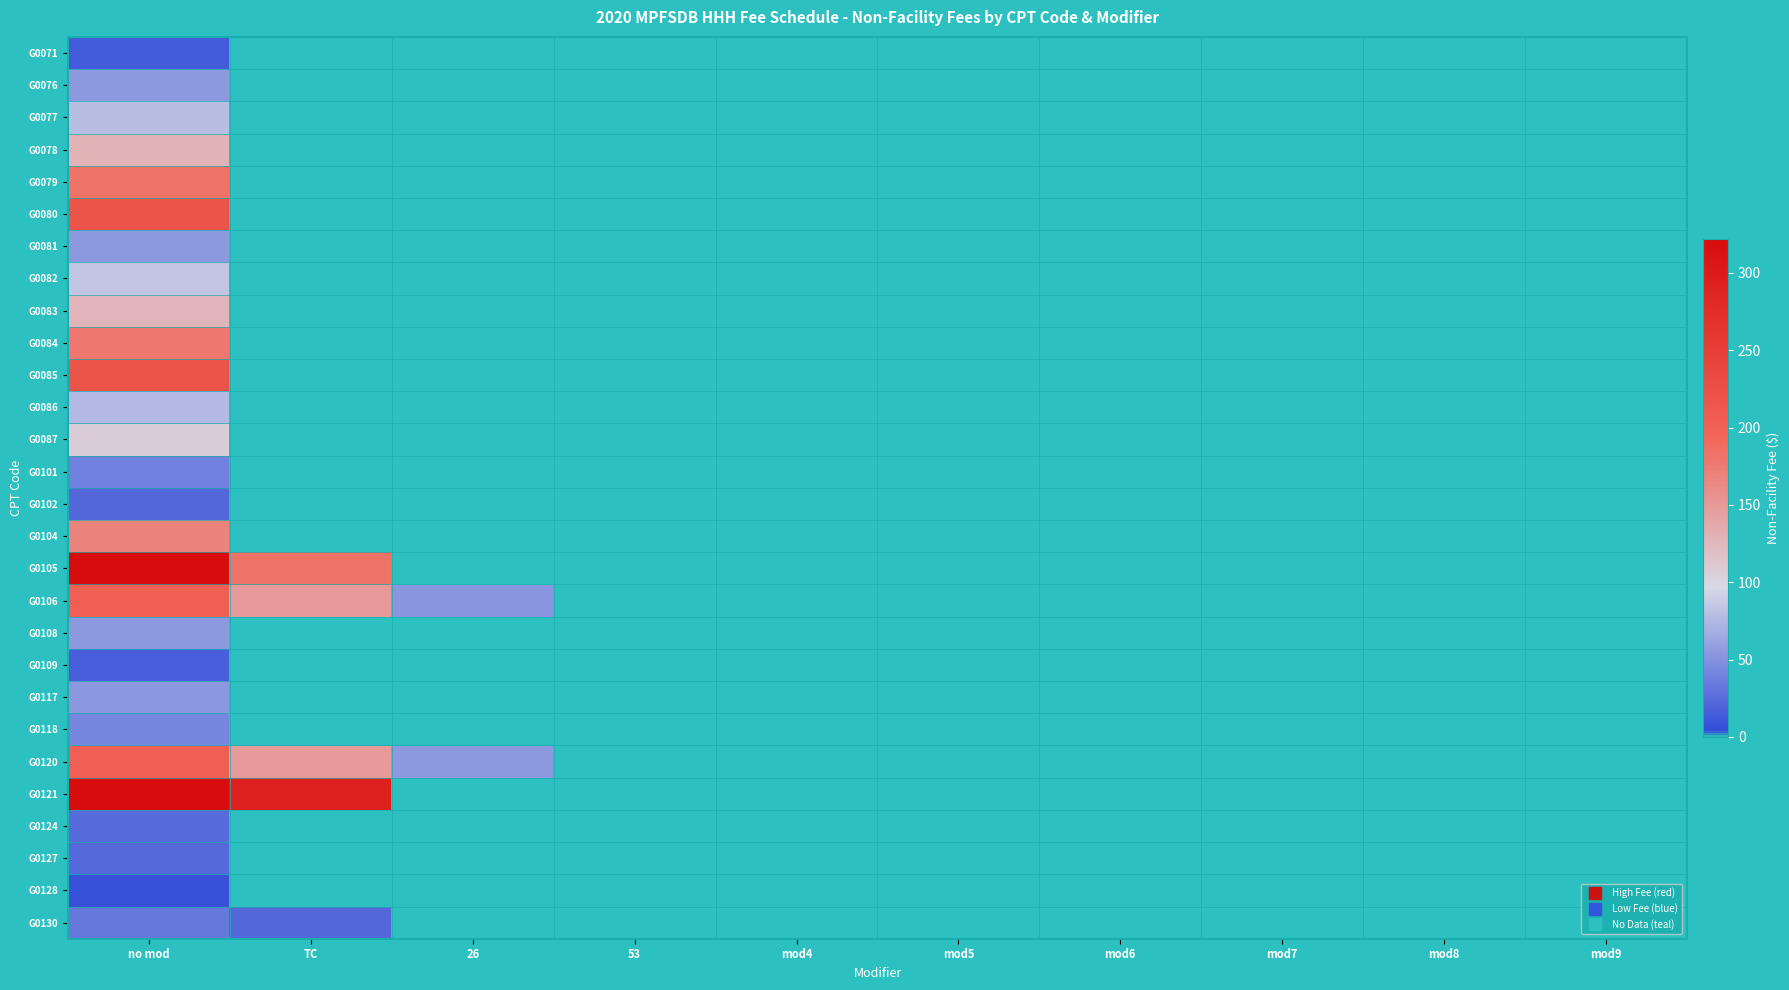

Reading left to right, transcribe all the data shown in this chart.

G0071: no mod=13.7	TC=0.0	26=0.0	53=0.0	mod4=0.0	mod5=0.0	mod6=0.0	mod7=0.0	mod8=0.0	mod9=0.0
G0076: no mod=55.0	TC=0.0	26=0.0	53=0.0	mod4=0.0	mod5=0.0	mod6=0.0	mod7=0.0	mod8=0.0	mod9=0.0
G0077: no mod=78.6	TC=0.0	26=0.0	53=0.0	mod4=0.0	mod5=0.0	mod6=0.0	mod7=0.0	mod8=0.0	mod9=0.0
G0078: no mod=129.6	TC=0.0	26=0.0	53=0.0	mod4=0.0	mod5=0.0	mod6=0.0	mod7=0.0	mod8=0.0	mod9=0.0
G0079: no mod=181.4	TC=0.0	26=0.0	53=0.0	mod4=0.0	mod5=0.0	mod6=0.0	mod7=0.0	mod8=0.0	mod9=0.0
G0080: no mod=220.1	TC=0.0	26=0.0	53=0.0	mod4=0.0	mod5=0.0	mod6=0.0	mod7=0.0	mod8=0.0	mod9=0.0
G0081: no mod=55.0	TC=0.0	26=0.0	53=0.0	mod4=0.0	mod5=0.0	mod6=0.0	mod7=0.0	mod8=0.0	mod9=0.0
G0082: no mod=83.7	TC=0.0	26=0.0	53=0.0	mod4=0.0	mod5=0.0	mod6=0.0	mod7=0.0	mod8=0.0	mod9=0.0
G0083: no mod=128.3	TC=0.0	26=0.0	53=0.0	mod4=0.0	mod5=0.0	mod6=0.0	mod7=0.0	mod8=0.0	mod9=0.0
G0084: no mod=178.1	TC=0.0	26=0.0	53=0.0	mod4=0.0	mod5=0.0	mod6=0.0	mod7=0.0	mod8=0.0	mod9=0.0
G0085: no mod=220.1	TC=0.0	26=0.0	53=0.0	mod4=0.0	mod5=0.0	mod6=0.0	mod7=0.0	mod8=0.0	mod9=0.0
G0086: no mod=76.1	TC=0.0	26=0.0	53=0.0	mod4=0.0	mod5=0.0	mod6=0.0	mod7=0.0	mod8=0.0	mod9=0.0
G0087: no mod=106.1	TC=0.0	26=0.0	53=0.0	mod4=0.0	mod5=0.0	mod6=0.0	mod7=0.0	mod8=0.0	mod9=0.0
G0101: no mod=38.6	TC=0.0	26=0.0	53=0.0	mod4=0.0	mod5=0.0	mod6=0.0	mod7=0.0	mod8=0.0	mod9=0.0
G0102: no mod=21.9	TC=0.0	26=0.0	53=0.0	mod4=0.0	mod5=0.0	mod6=0.0	mod7=0.0	mod8=0.0	mod9=0.0
G0104: no mod=168.6	TC=0.0	26=0.0	53=0.0	mod4=0.0	mod5=0.0	mod6=0.0	mod7=0.0	mod8=0.0	mod9=0.0
G0105: no mod=321.6	TC=183.2	26=0.0	53=0.0	mod4=0.0	mod5=0.0	mod6=0.0	mod7=0.0	mod8=0.0	mod9=0.0
G0106: no mod=202.2	TC=149.6	26=52.5	53=0.0	mod4=0.0	mod5=0.0	mod6=0.0	mod7=0.0	mod8=0.0	mod9=0.0
G0108: no mod=55.0	TC=0.0	26=0.0	53=0.0	mod4=0.0	mod5=0.0	mod6=0.0	mod7=0.0	mod8=0.0	mod9=0.0
G0109: no mod=15.3	TC=0.0	26=0.0	53=0.0	mod4=0.0	mod5=0.0	mod6=0.0	mod7=0.0	mod8=0.0	mod9=0.0
G0117: no mod=53.4	TC=0.0	26=0.0	53=0.0	mod4=0.0	mod5=0.0	mod6=0.0	mod7=0.0	mod8=0.0	mod9=0.0
G0118: no mod=41.6	TC=0.0	26=0.0	53=0.0	mod4=0.0	mod5=0.0	mod6=0.0	mod7=0.0	mod8=0.0	mod9=0.0
G0120: no mod=203.8	TC=149.6	26=54.2	53=0.0	mod4=0.0	mod5=0.0	mod6=0.0	mod7=0.0	mod8=0.0	mod9=0.0
G0121: no mod=322.1	TC=291.6	26=0.0	53=0.0	mod4=0.0	mod5=0.0	mod6=0.0	mod7=0.0	mod8=0.0	mod9=0.0
G0124: no mod=25.1	TC=0.0	26=0.0	53=0.0	mod4=0.0	mod5=0.0	mod6=0.0	mod7=0.0	mod8=0.0	mod9=0.0
G0127: no mod=22.9	TC=0.0	26=0.0	53=0.0	mod4=0.0	mod5=0.0	mod6=0.0	mod7=0.0	mod8=0.0	mod9=0.0
G0128: no mod=7.0	TC=0.0	26=0.0	53=0.0	mod4=0.0	mod5=0.0	mod6=0.0	mod7=0.0	mod8=0.0	mod9=0.0
G0130: no mod=33.7	TC=22.4	26=0.0	53=0.0	mod4=0.0	mod5=0.0	mod6=0.0	mod7=0.0	mod8=0.0	mod9=0.0